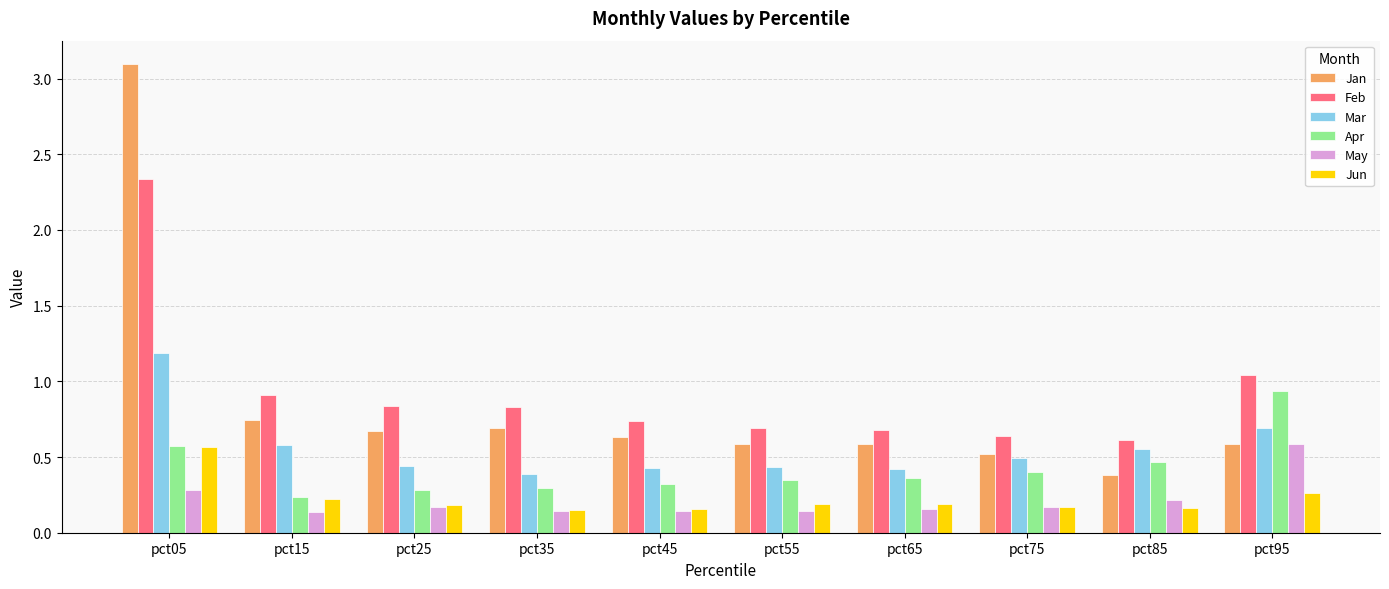

Which series has the largest range (max minus min)?

Jan